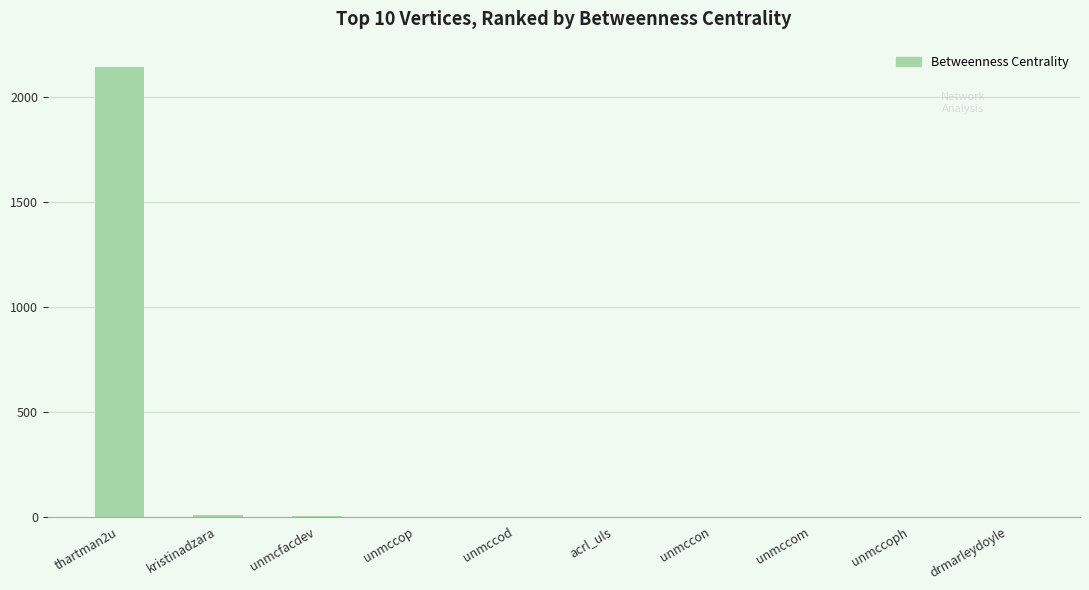

Are the bars horizontal?

No